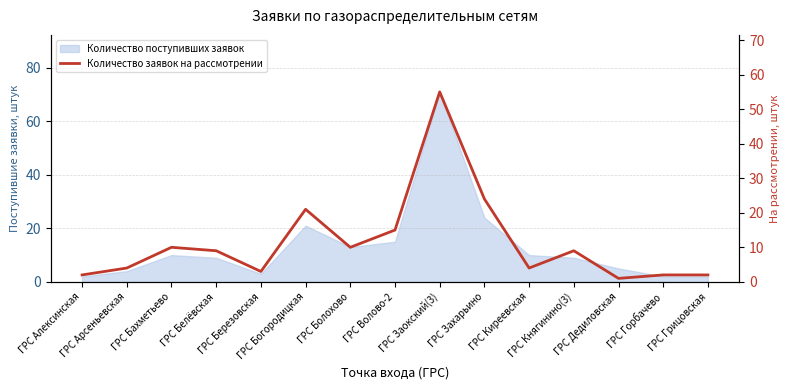

How many data points are above 9?

6